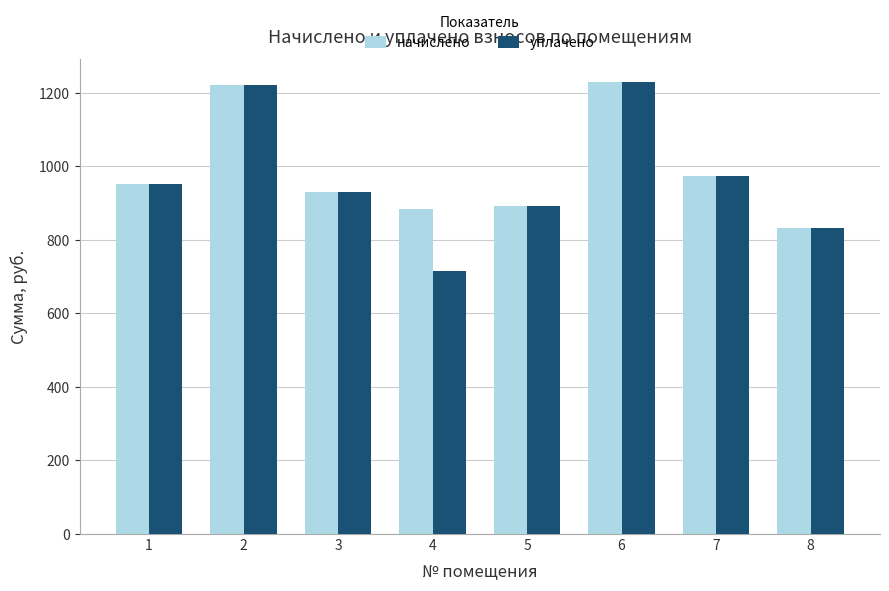

True or false: начислено has a value of 357.9 at 6.

False